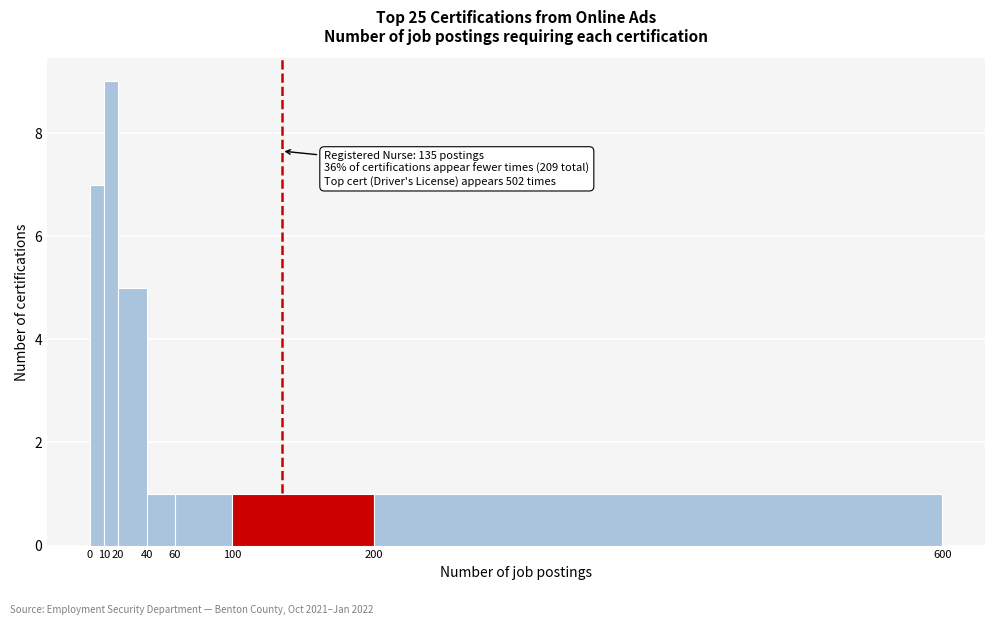

Over which range of the x-axis is the bar tallest?

10 to 20